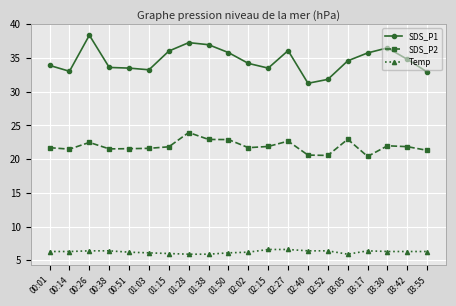

Which series has the largest range (max minus min)?

SDS_P1